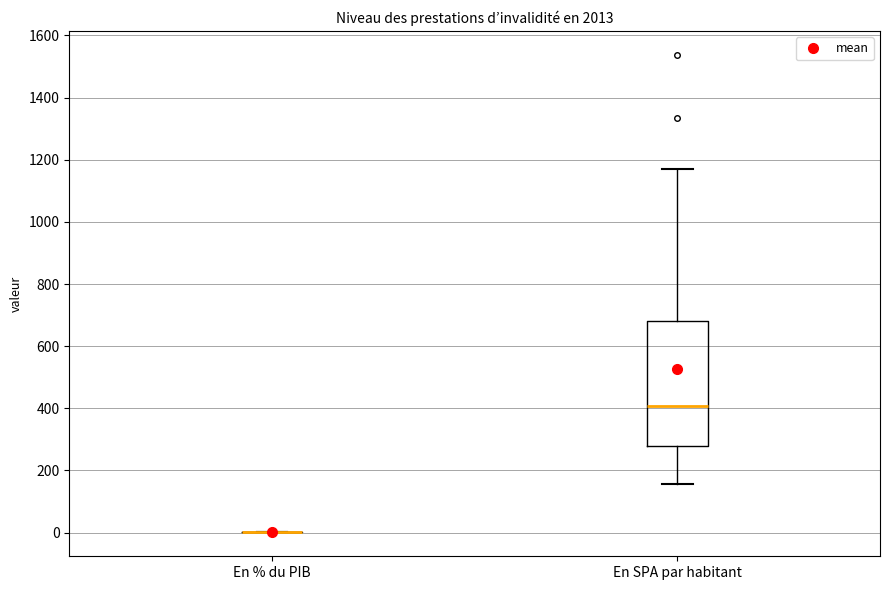

Comparing the boxes themselves (not the whiskers), which one is the tallest?

En SPA par habitant